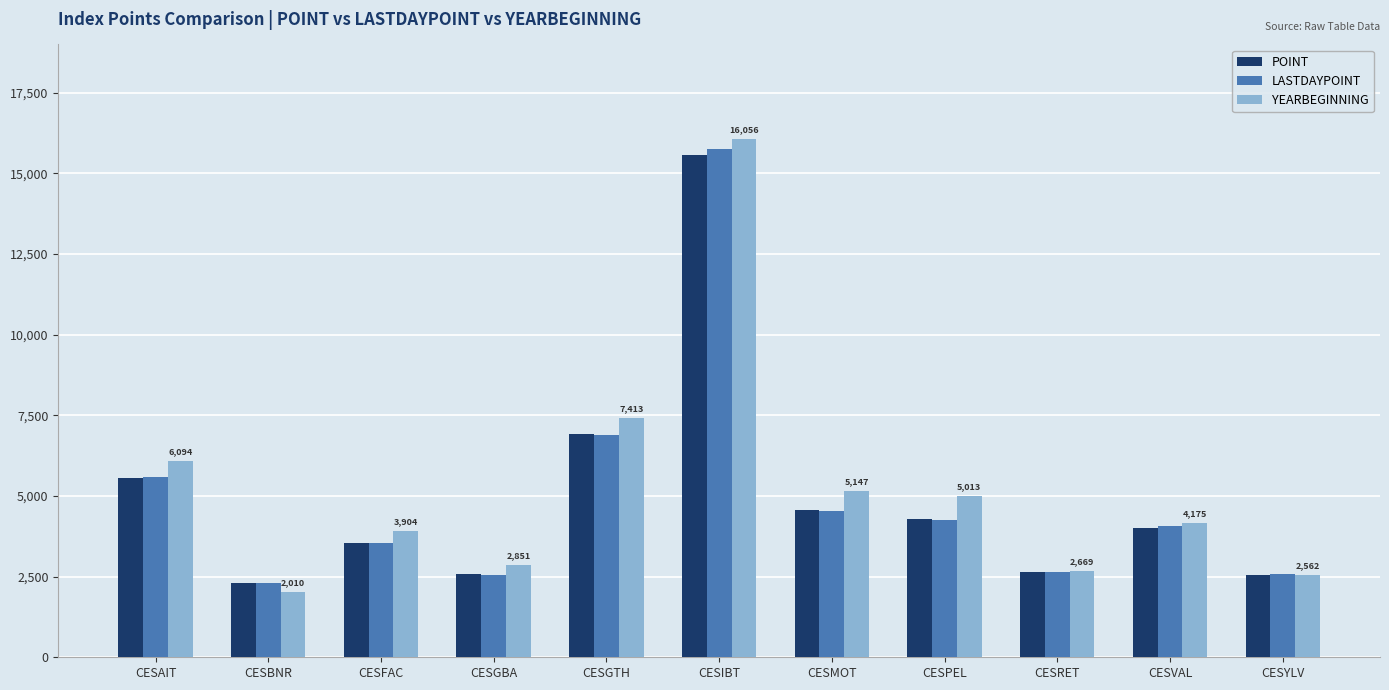

Which category has the lowest value across all series?

CESBNR